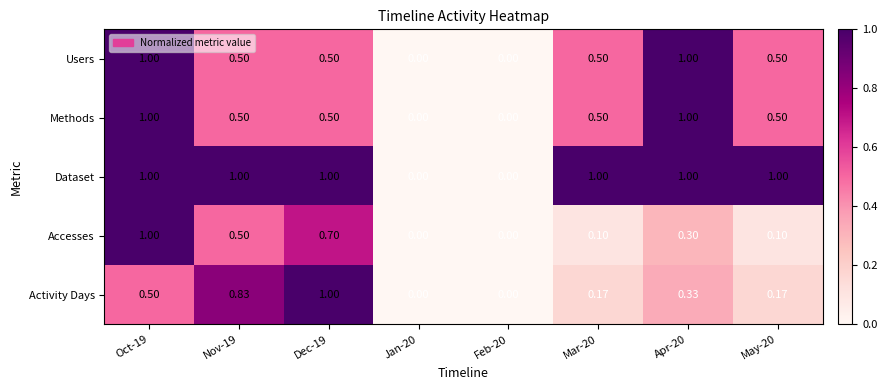

Which series has the largest total across all categories?

Dataset